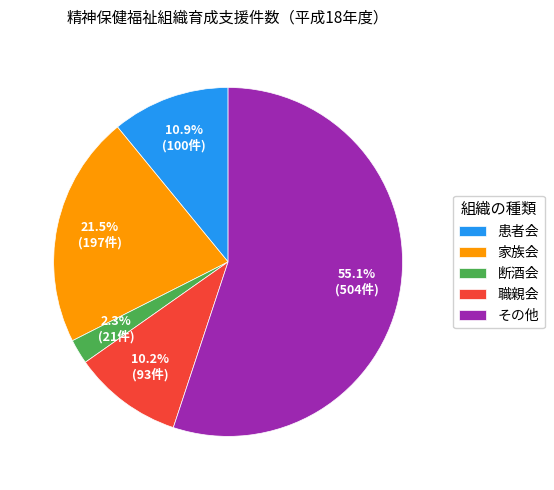

How many segments does this pie chart have?

5